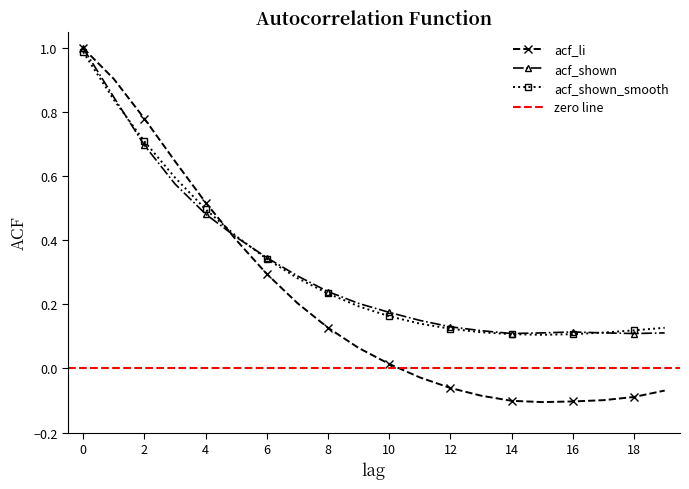

What is the difference between the maximum and minimum values in the acf_shown_smooth series?

0.9